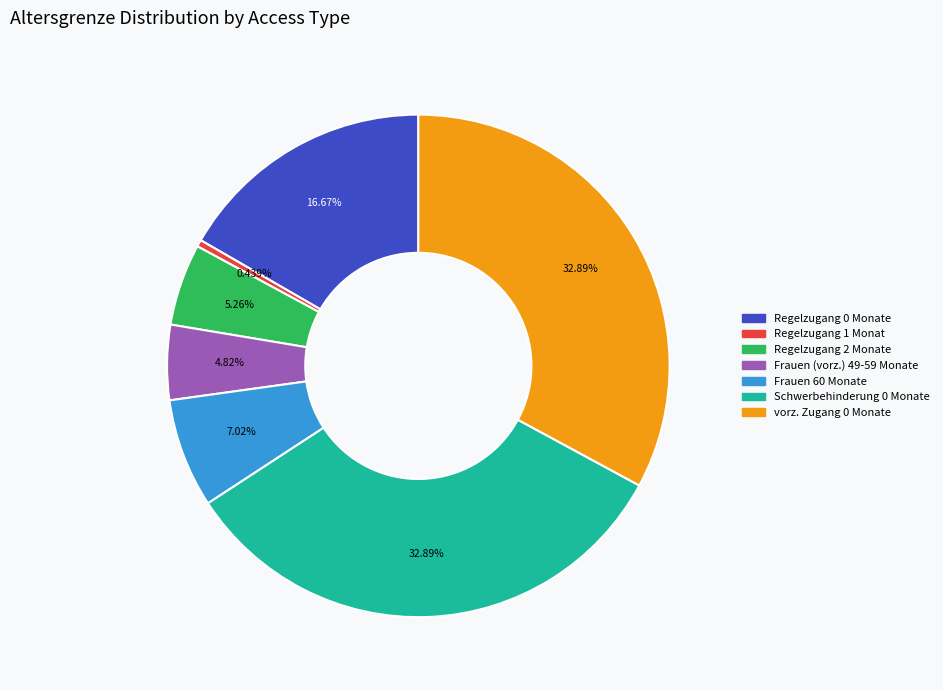

Is there any slice that represents more than half of the pie?

No